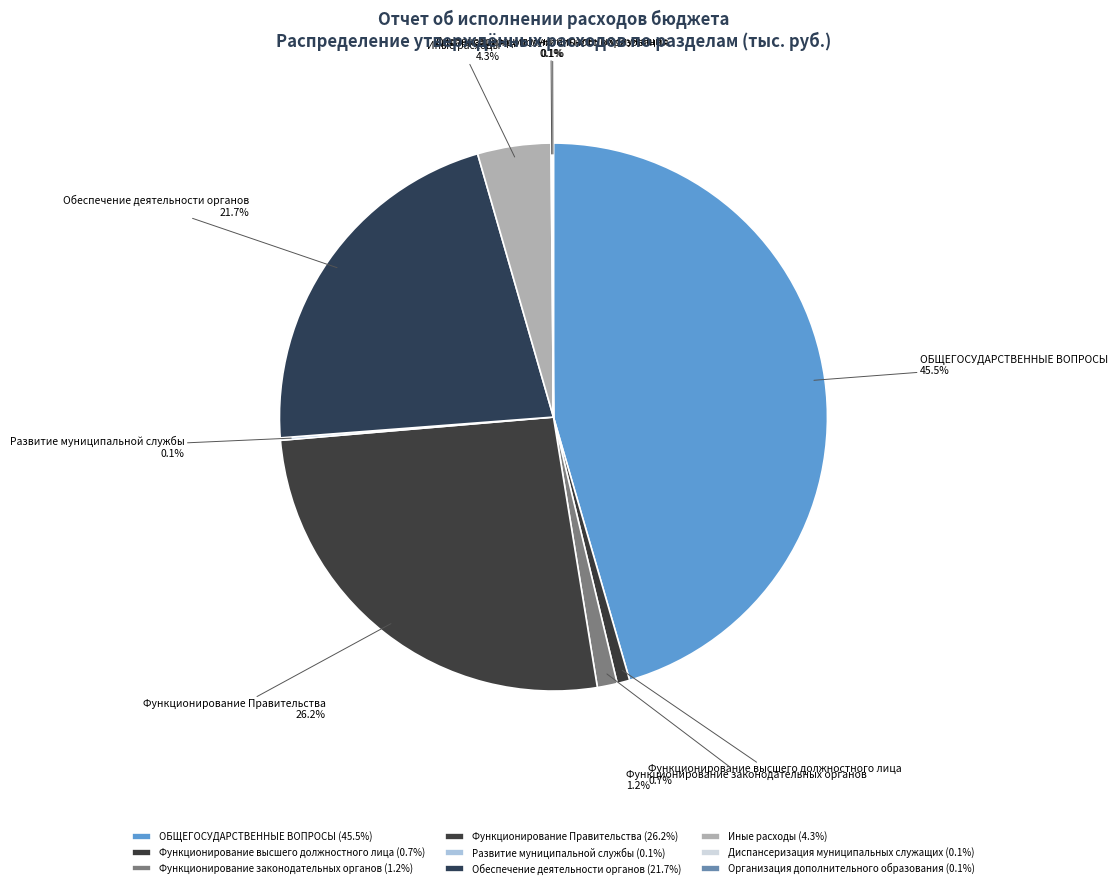

What portion of the pie excludes Функционирование законодательных органов?

98.8%